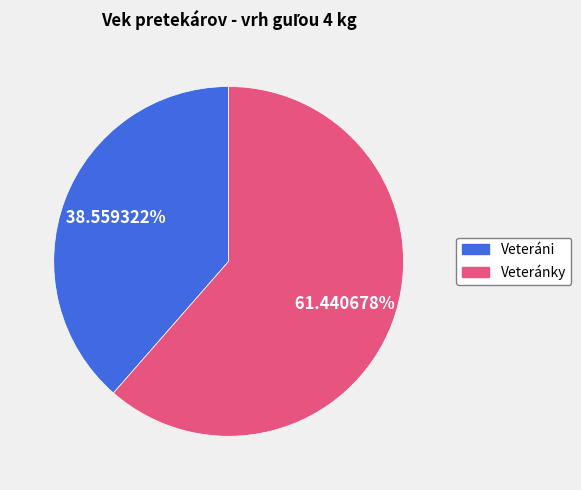

Is there any slice that represents more than half of the pie?

Yes